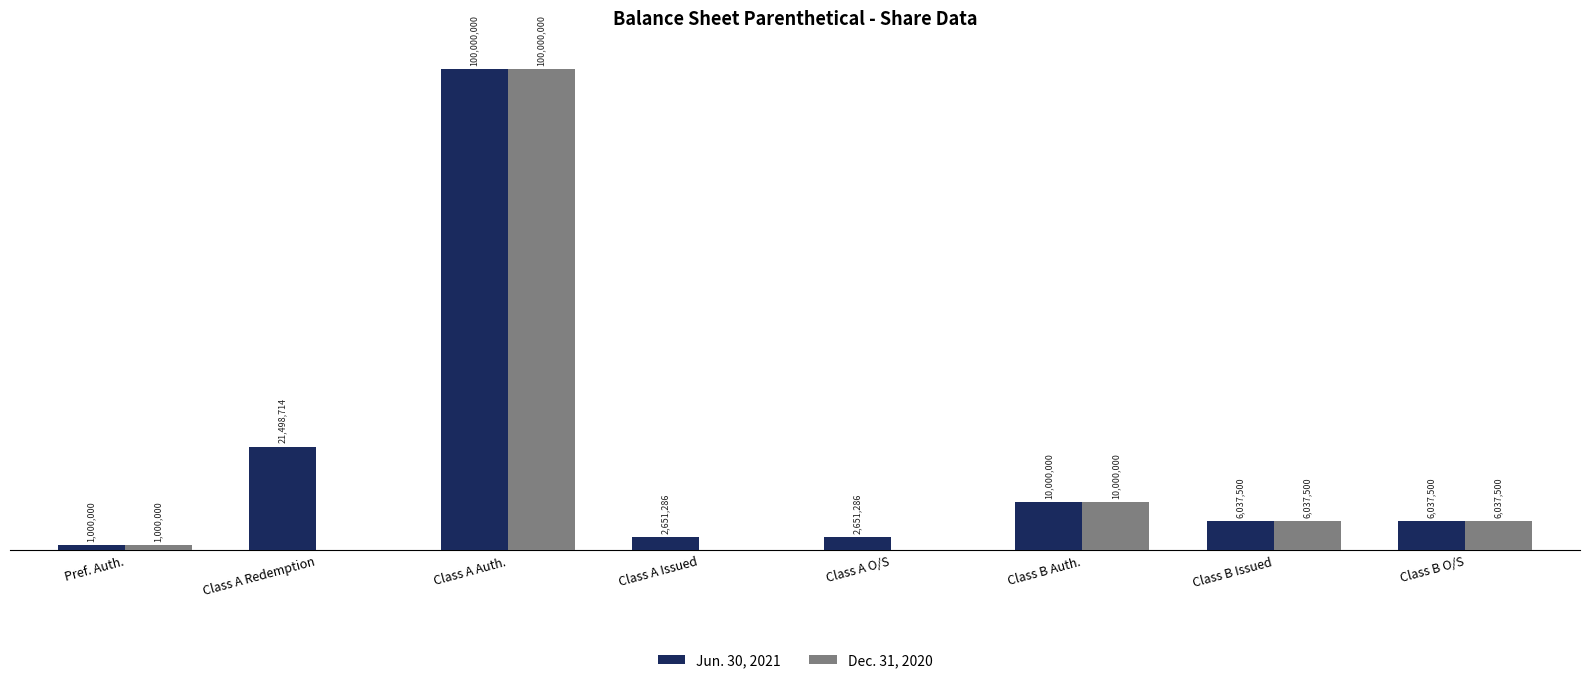

Rank the series at Pref. Auth. from highest to lowest value.

Jun. 30, 2021, Dec. 31, 2020